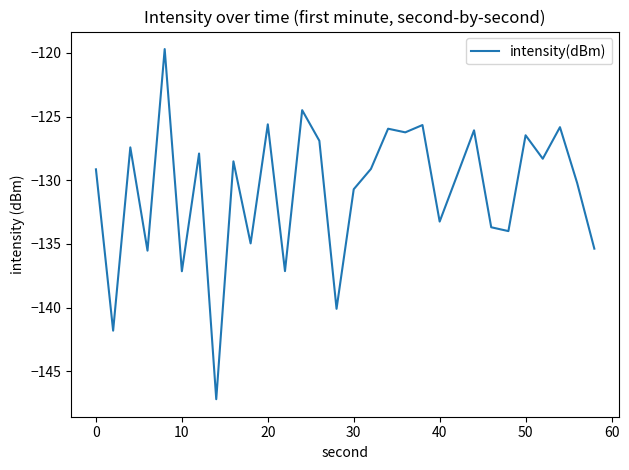

What is the minimum value shown in the chart?

-147.2